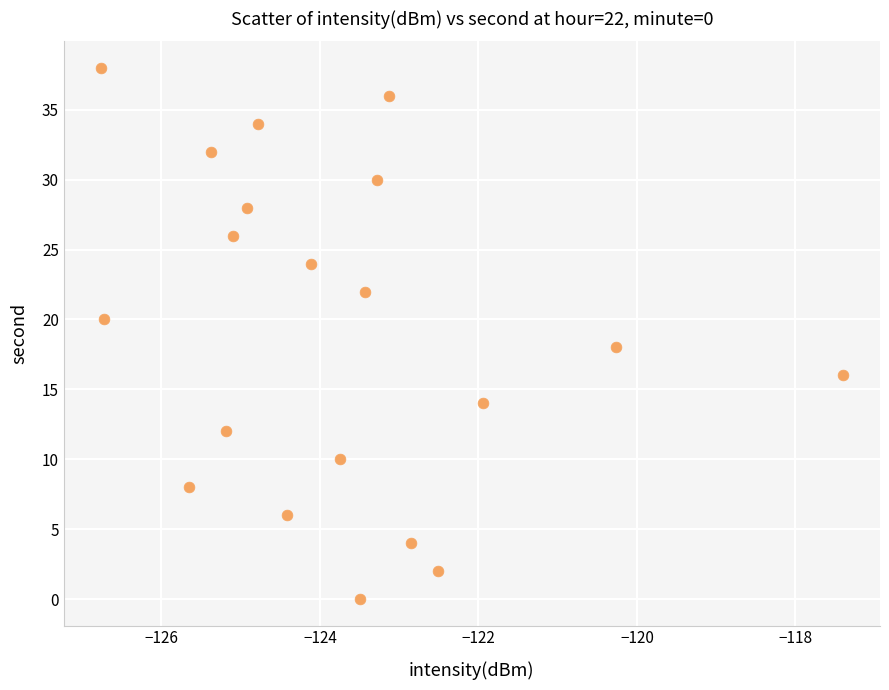

What is the range of Y values (max minus min)?

38